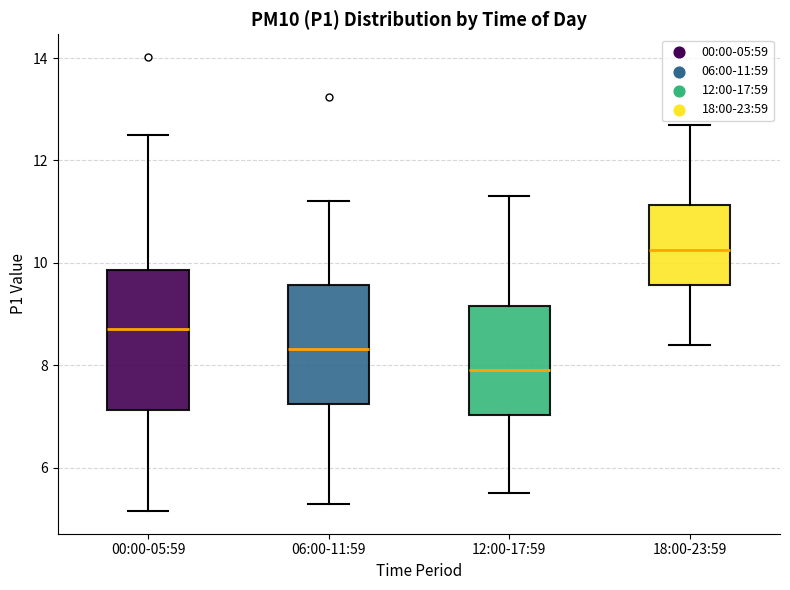

Reading left to right, read every box against the y-axis: the position of its median line, the range the box covers, and the ends of its whiskers. The values are not printed on the chart, so give them approximately, as read against the axis.

00:00-05:59: median 8.8, box 7.2 to 9.8, whiskers 5.2 to 12.6
06:00-11:59: median 8.4, box 7.2 to 9.6, whiskers 5.2 to 11.2
12:00-17:59: median 8.0, box 7.0 to 9.2, whiskers 5.6 to 11.4
18:00-23:59: median 10.2, box 9.6 to 11.2, whiskers 8.4 to 12.8